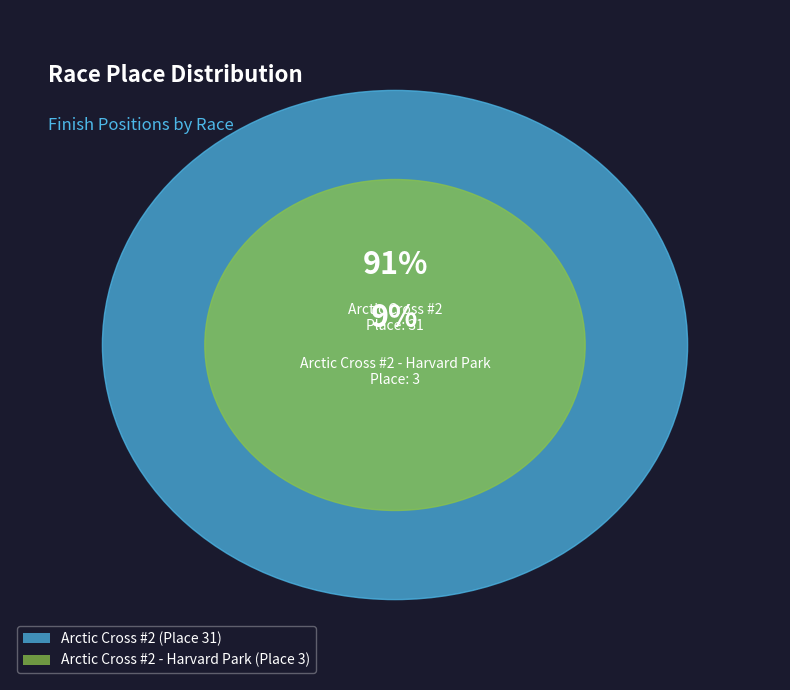

To the nearest percent, what percentage of the pie is Arctic Cross #2 - Harvard Park?

9%